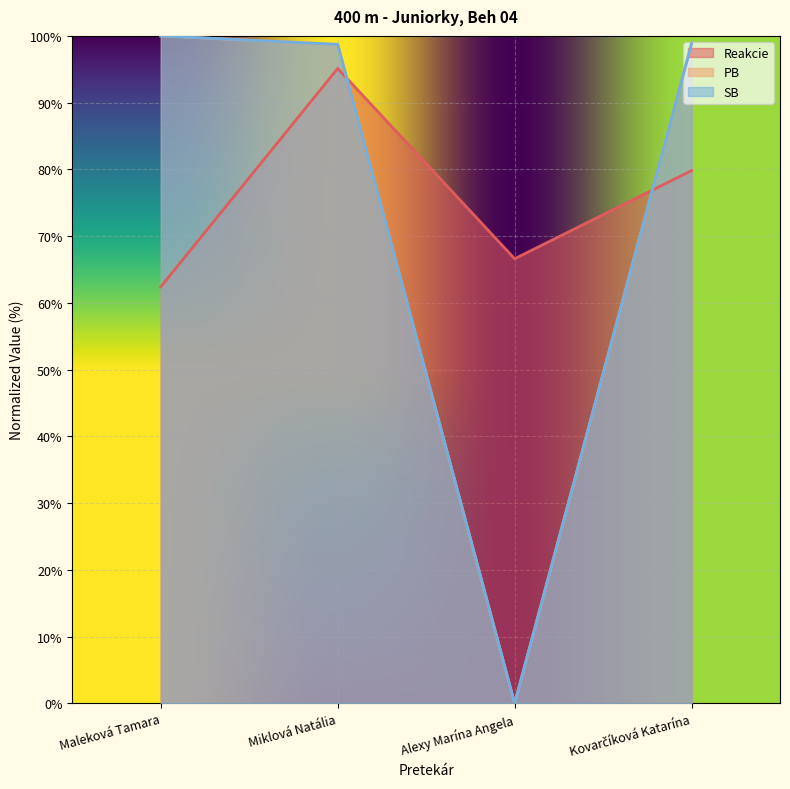

List the series in order of their peak value, lowest first.

Reakcie, PB, SB